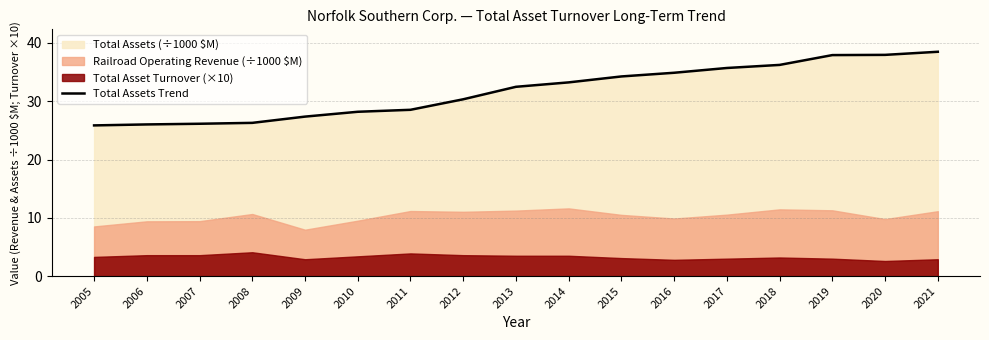

What is the smallest value displayed?

25.9